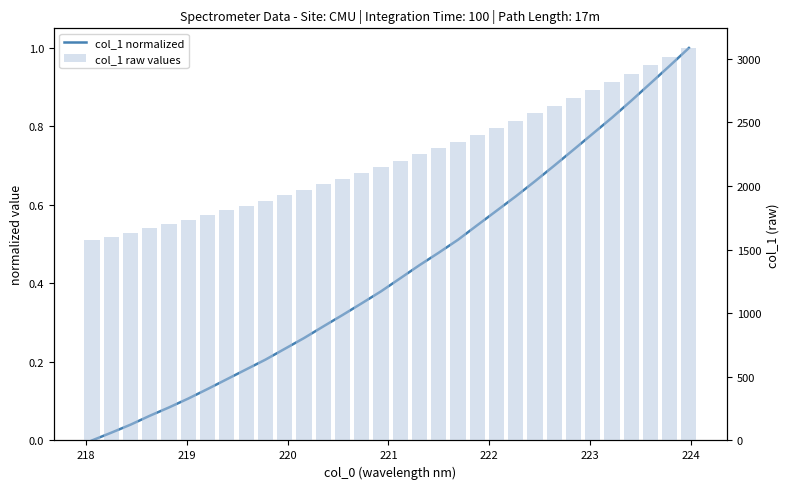

What is the difference between the maximum and minimum values in the col_1 raw values series?

1511.6